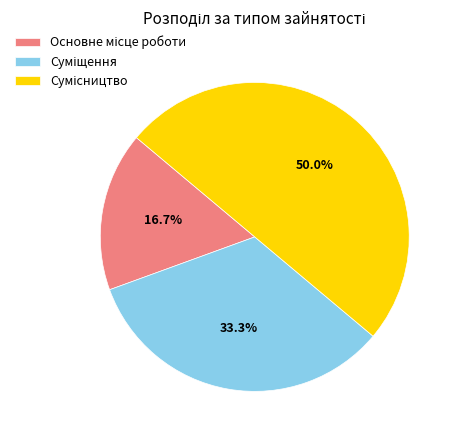

How many segments does this pie chart have?

3